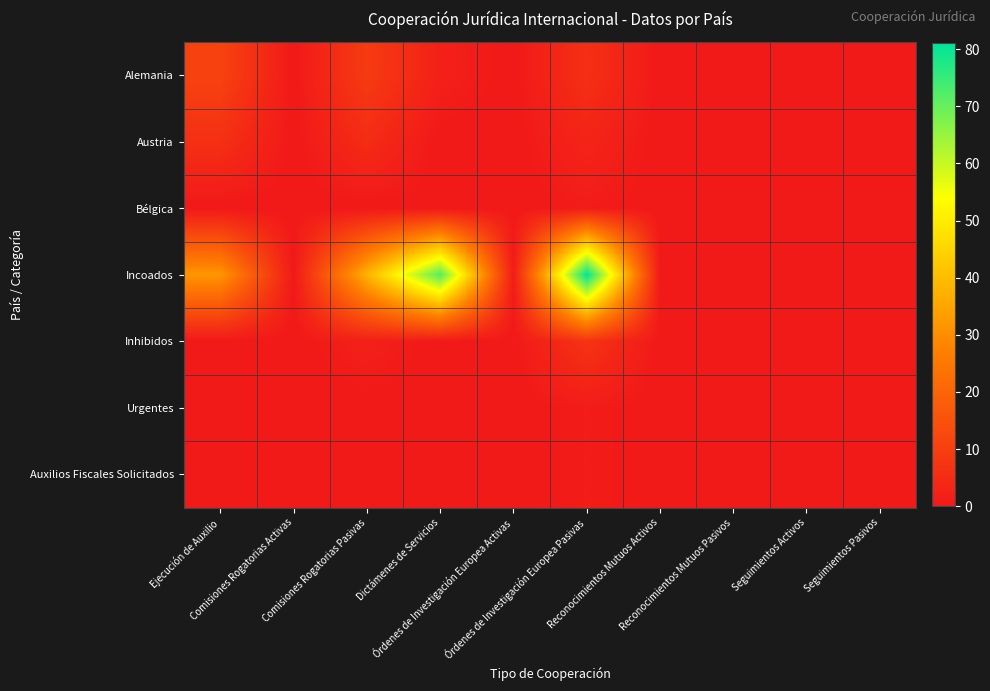

Which series has the largest total across all categories?

Incoados